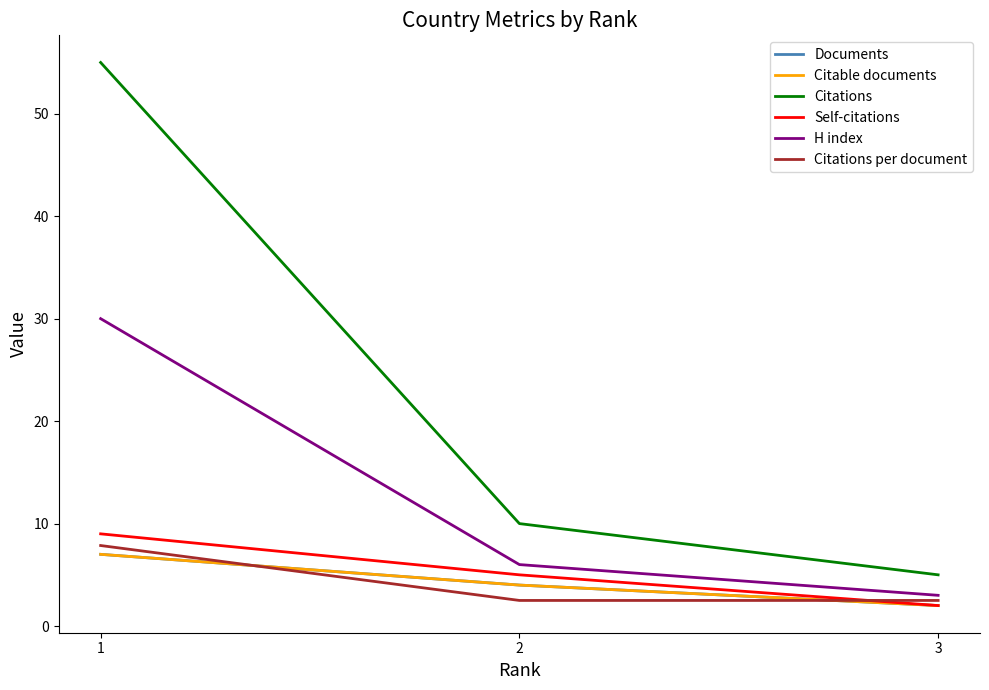

How many lines are shown in the chart?

6